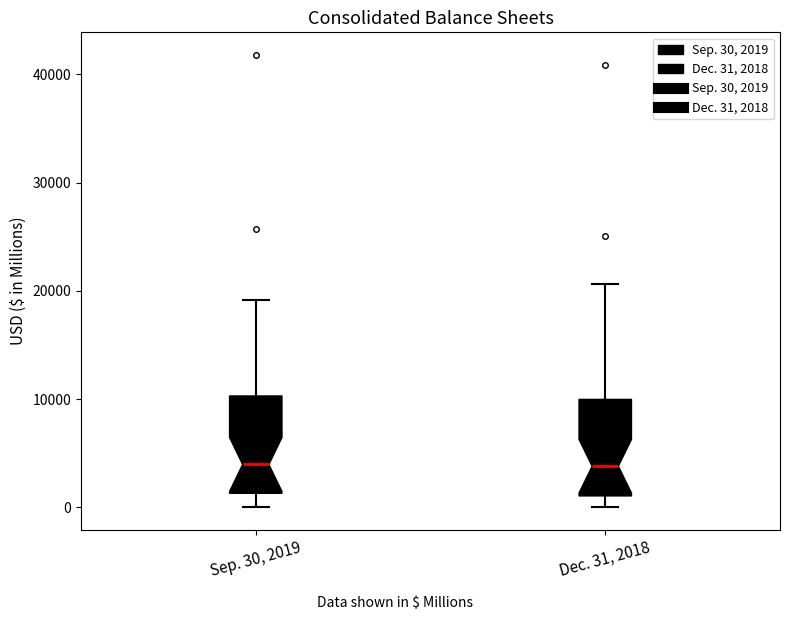

Reading left to right, read every box against the y-axis: the position of its median line, the range the box covers, and the ends of its whiskers. The values are not printed on the chart, so give them approximately, as read against the axis.

Sep. 30, 2019: median 4000, box 1000 to 10000, whiskers 0 to 19000
Dec. 31, 2018: median 4000, box 1000 to 10000, whiskers 0 to 21000